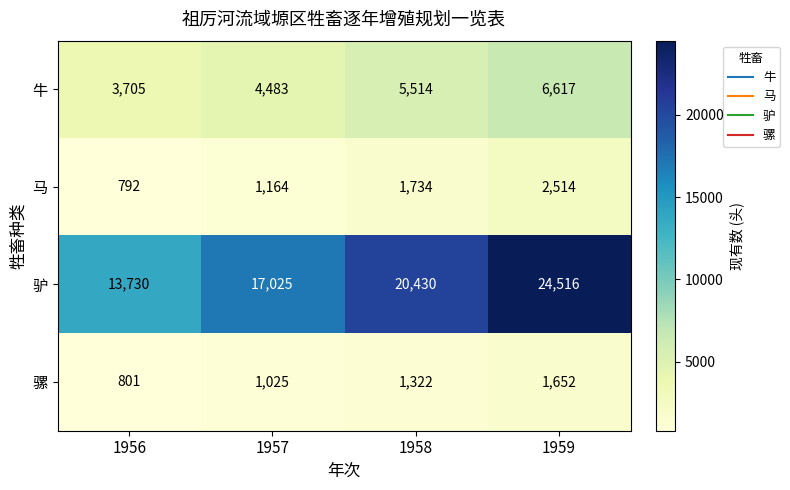

At which label is 骡 closest to 1226?

1958